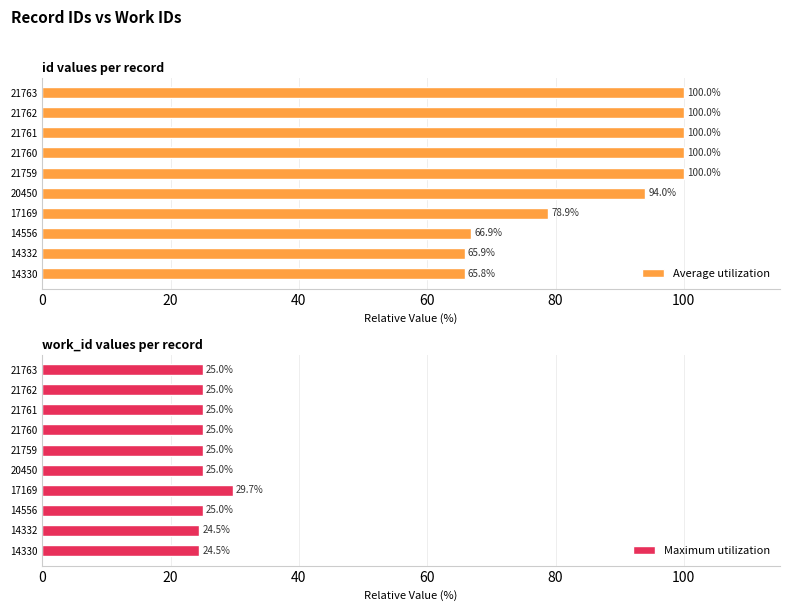

What is the difference between the second highest and second lowest values in the Average utilization series?

34.1